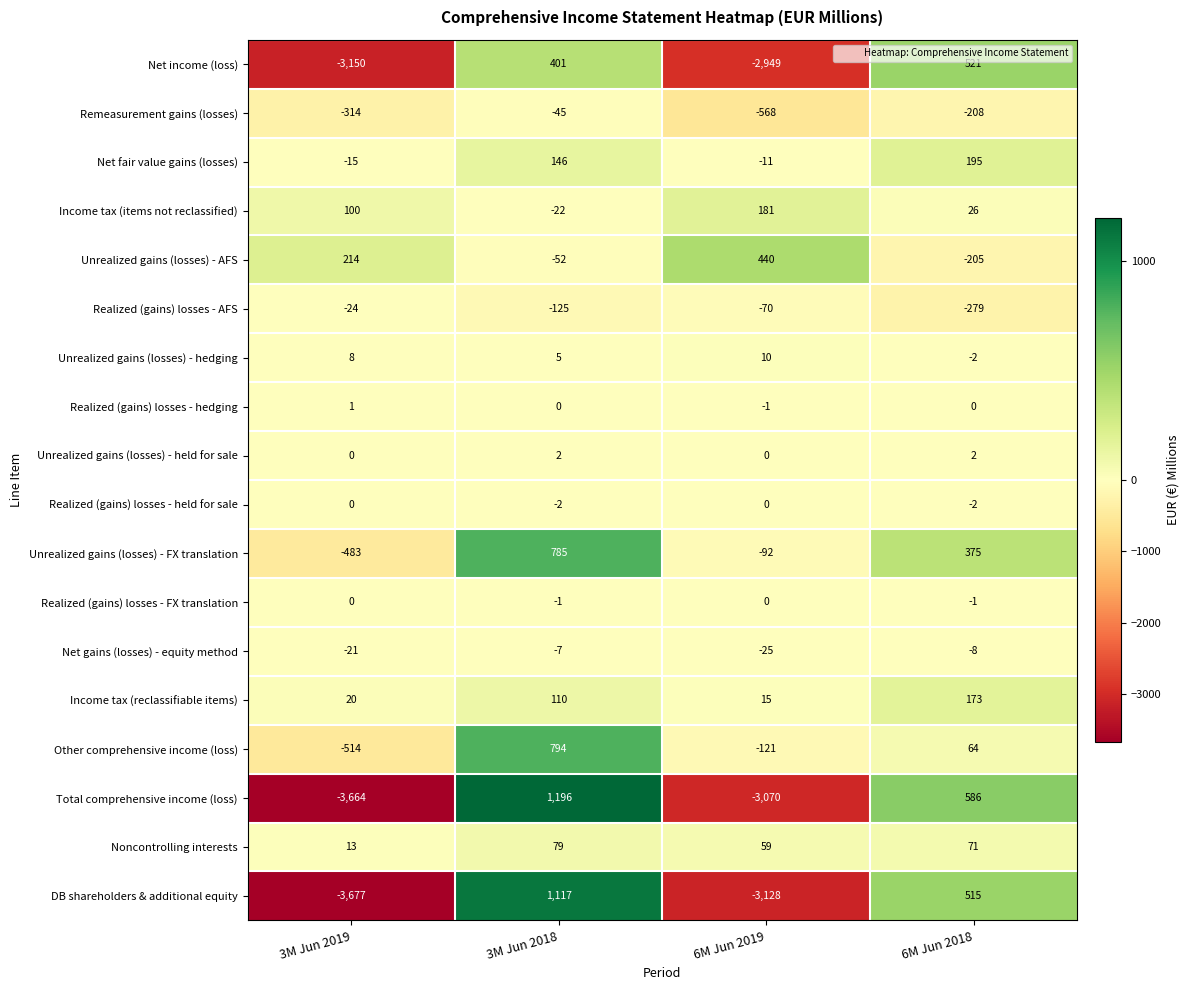

How many data points in Net gains (losses) - equity method are less than -8?

2